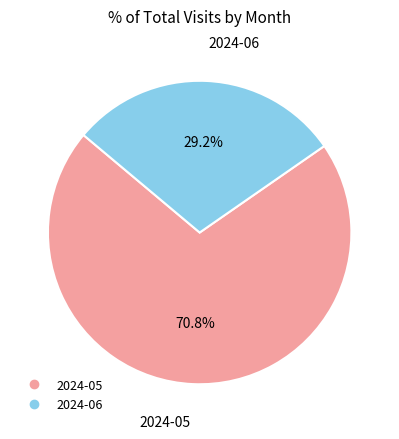

Which has a higher value, 2024-05 or 2024-06?

2024-05